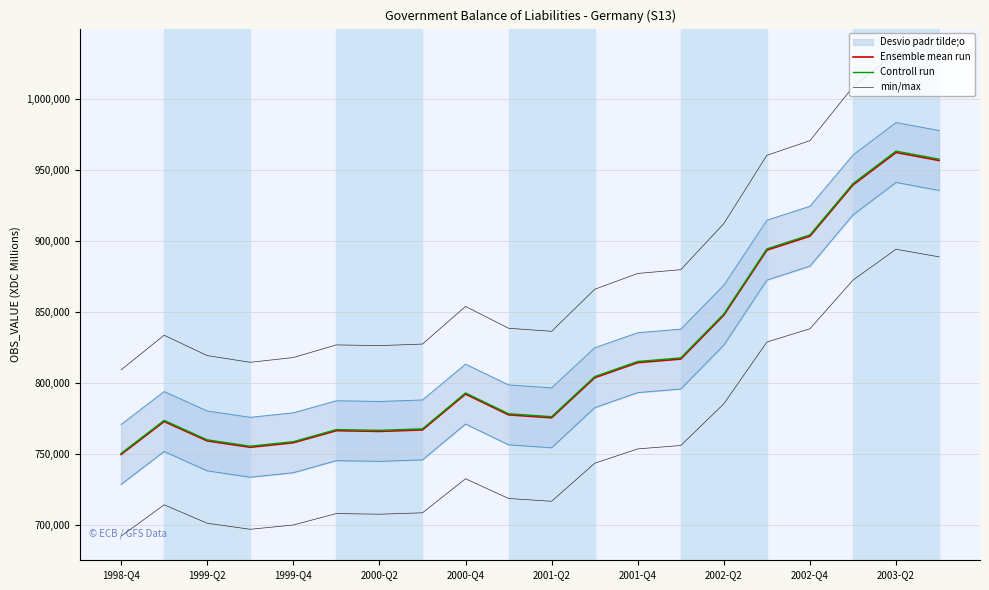

What is the sum of all Controll run values?

16395025.6